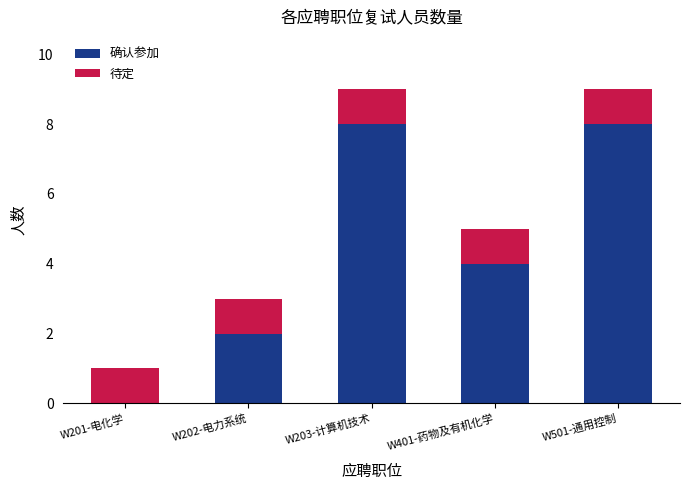

What is the total value across all series at W401-药物及有机化学?

5